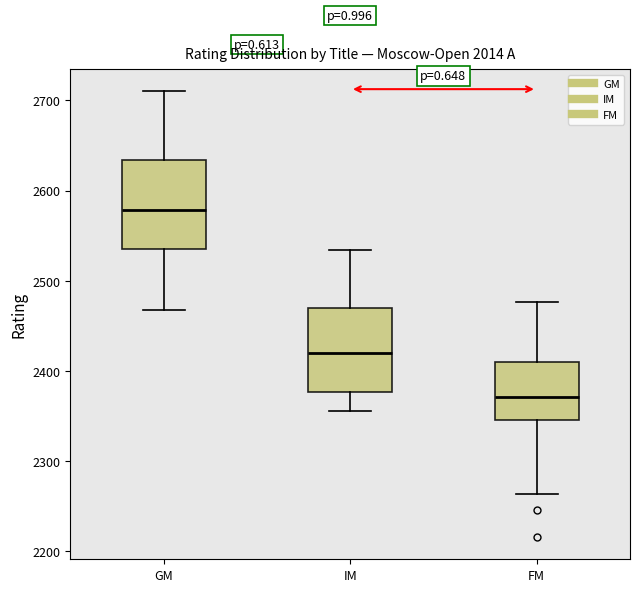

Which box has the lowest median line?

FM